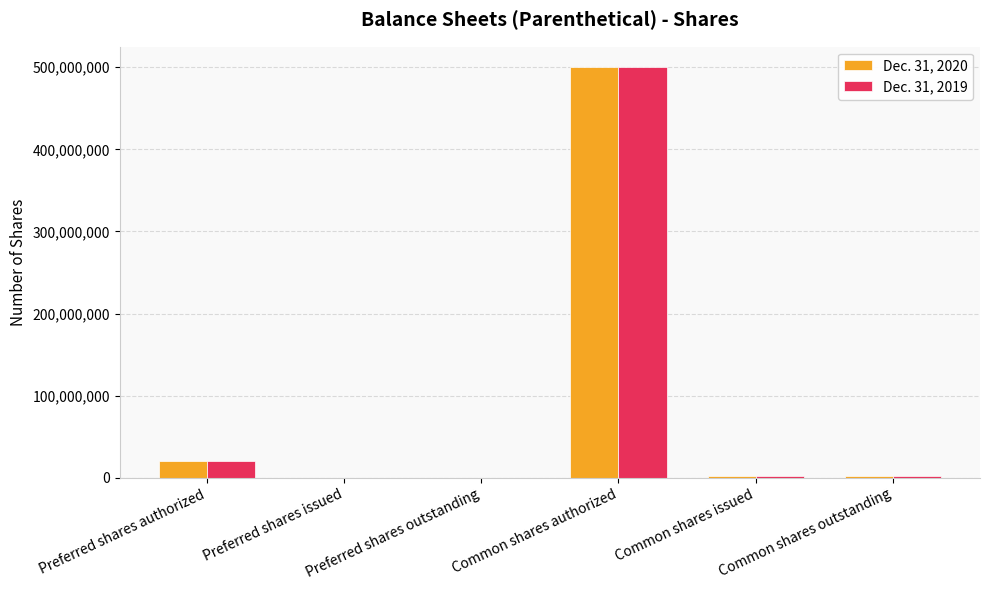

How many data points does each series have?

6